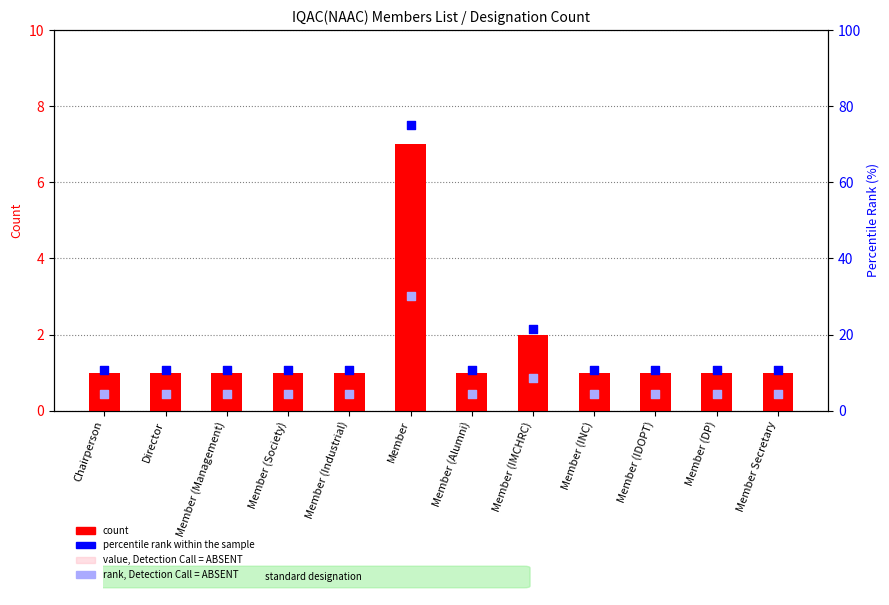

What is the total value across all series at Member (DP)?

16.3